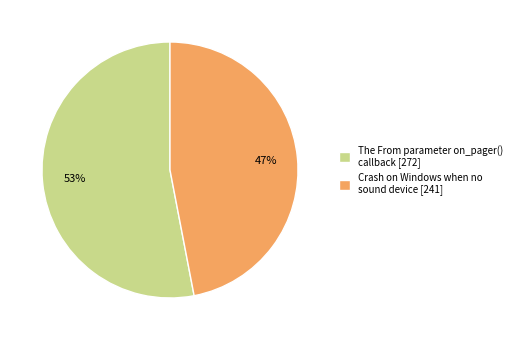

Count the number of slices in the pie.

2